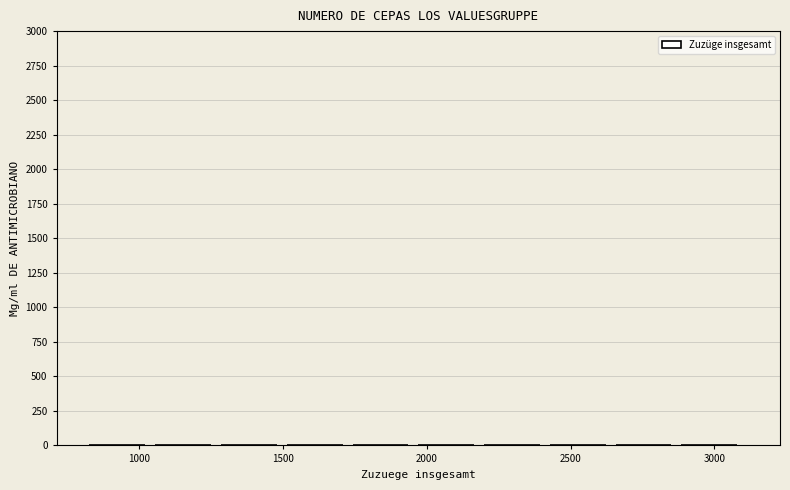

Reading left to right, transcribe this chart: for each bar, give the range it covers on the x-axis and its height. Neither the bar edges nor the heights are printed on the chart, so give them approximately, as read against the axes.

850 to 1050: under 50
1050 to 1300: under 50
1300 to 1500: under 50
1500 to 1750: 0
1750 to 1950: 0
1950 to 2200: 0
2200 to 2450: under 50
2450 to 2650: 0
2650 to 2900: under 50
2900 to 3100: under 50